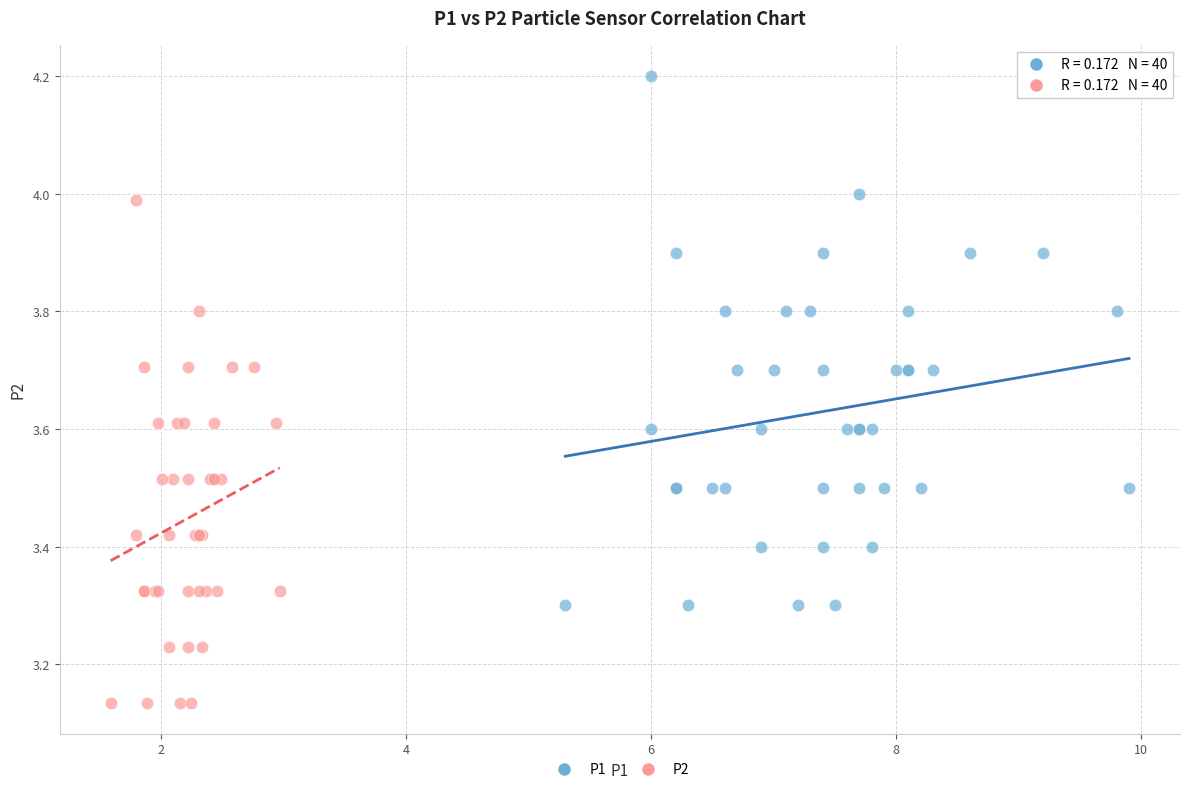

Which series reaches the maximum Y coordinate?

P1